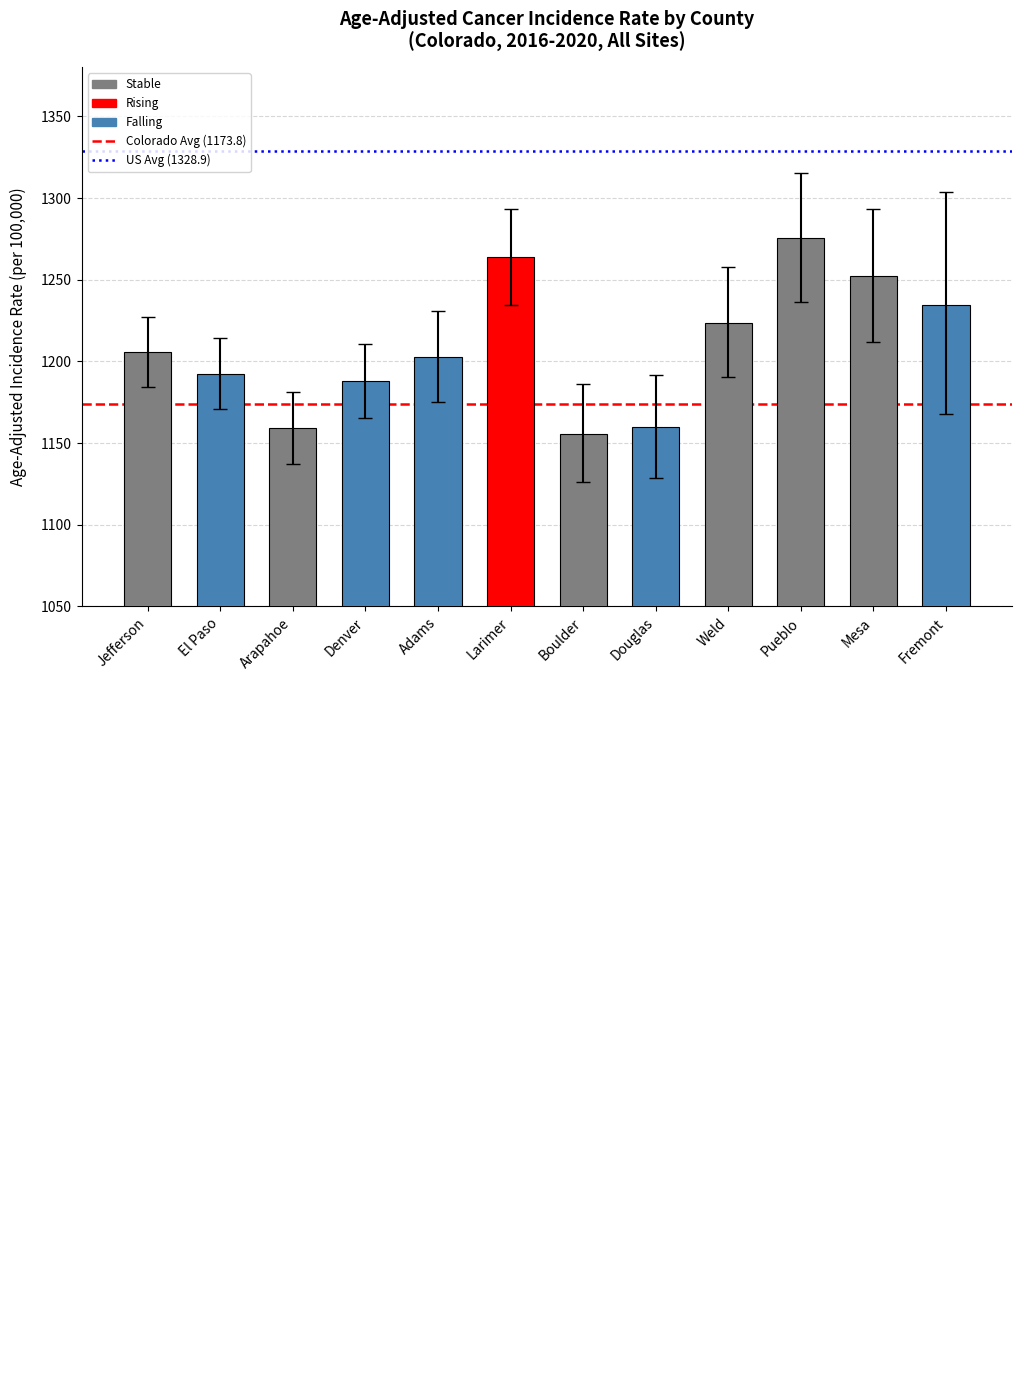

The chart shows a value of 587.1 at El Paso. True or false?

False